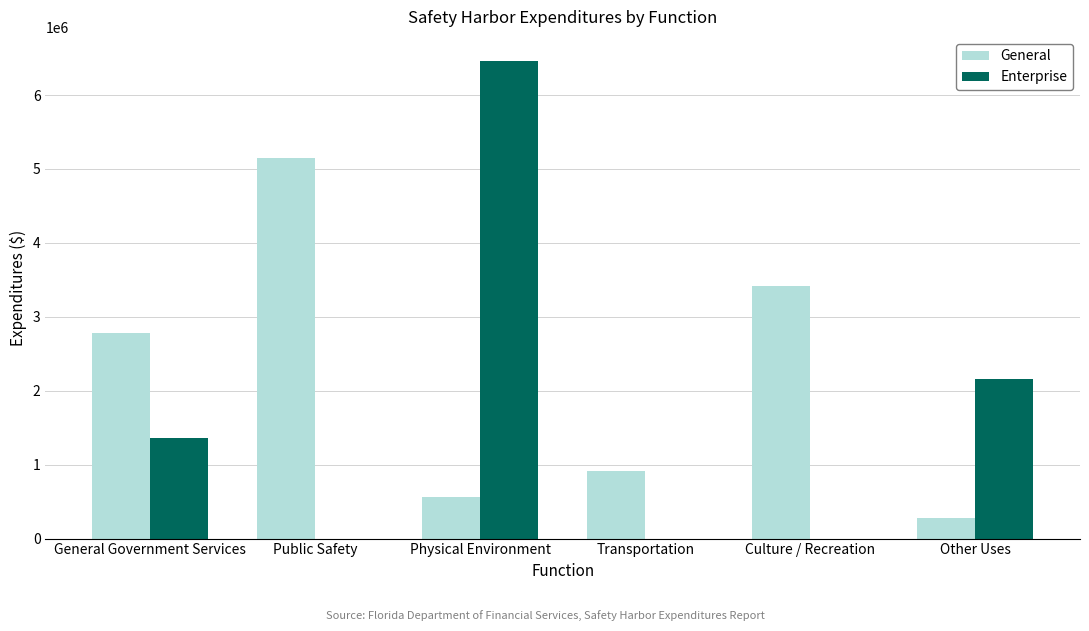

Reading left to right, list all the values displayed in this chart.

General: 2775011	5145243	566731	914682	3410683	279694
Enterprise: 1360014	0	6463934	0	0	2158329